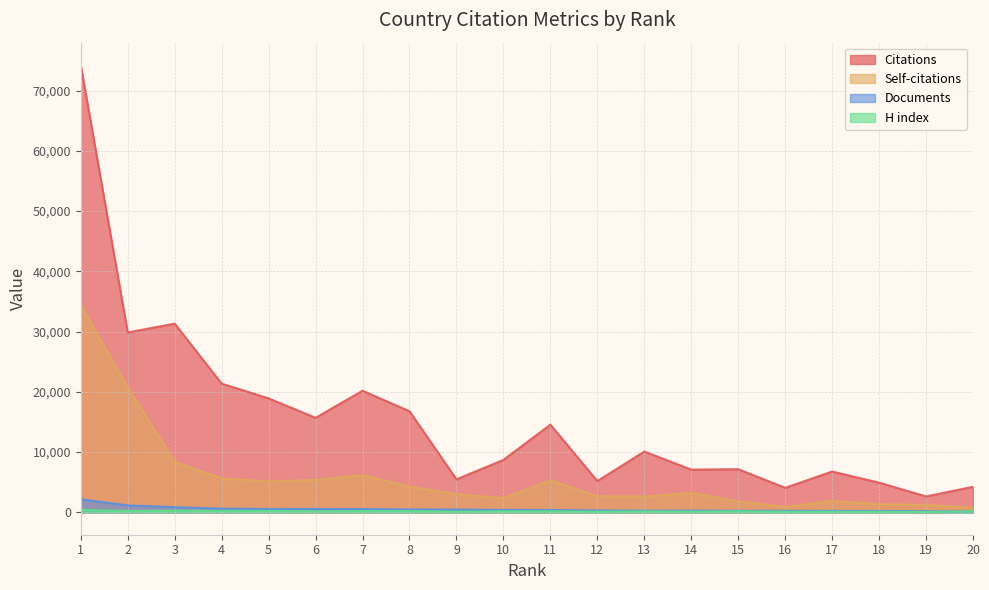

True or false: Citations and Documents cross at least once.

False